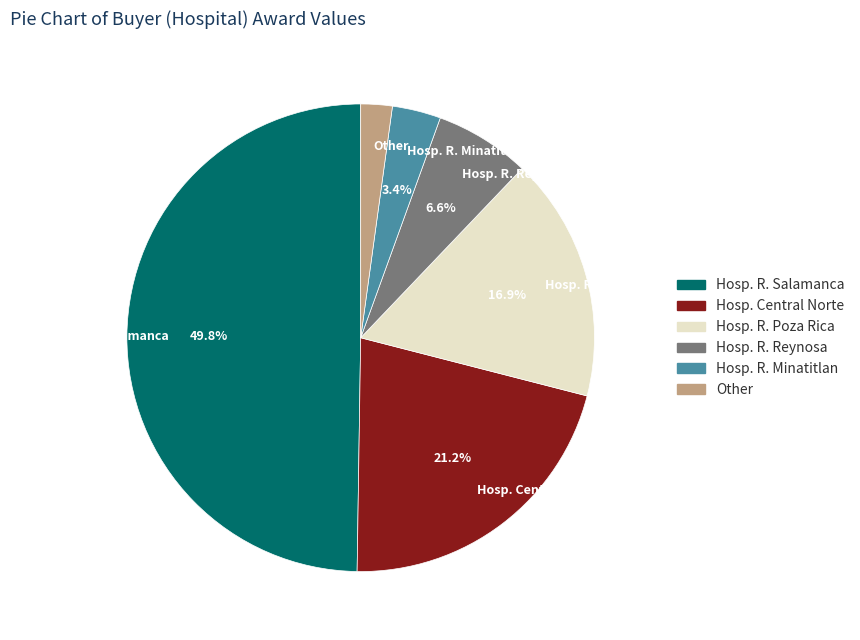

To the nearest percent, what is the average slice percentage?

17%